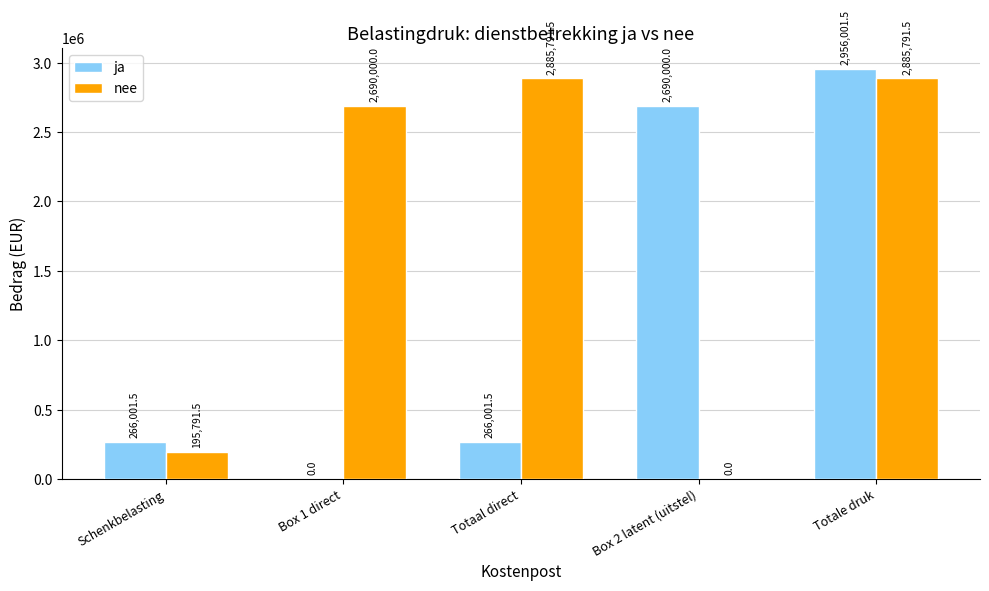

What is the sum of the ja values at Totaal direct and Box 1 direct?

266001.5